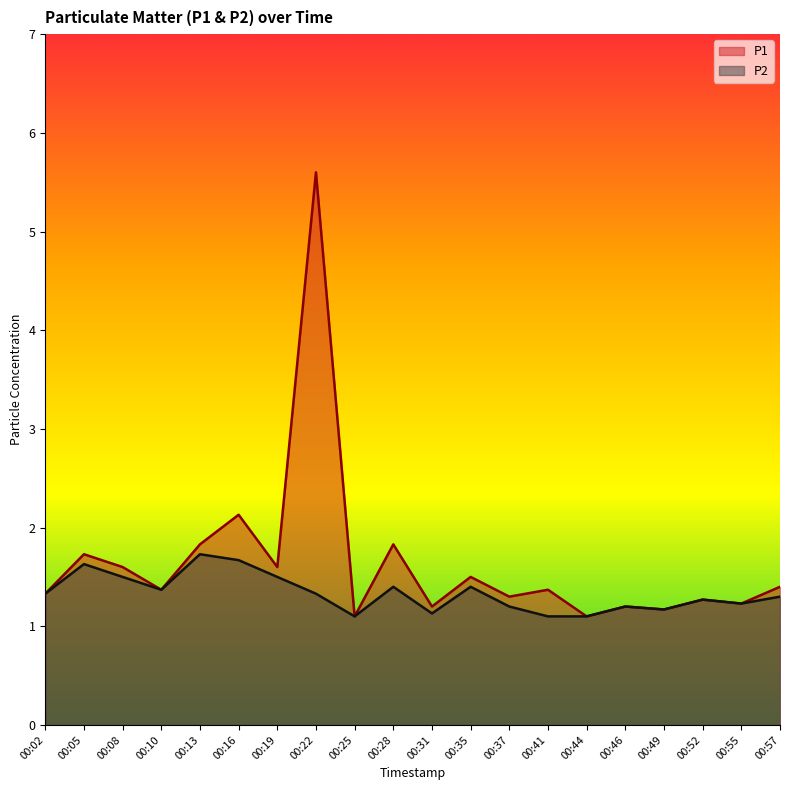

Between 00:28 and 00:49, which is larger?

00:28